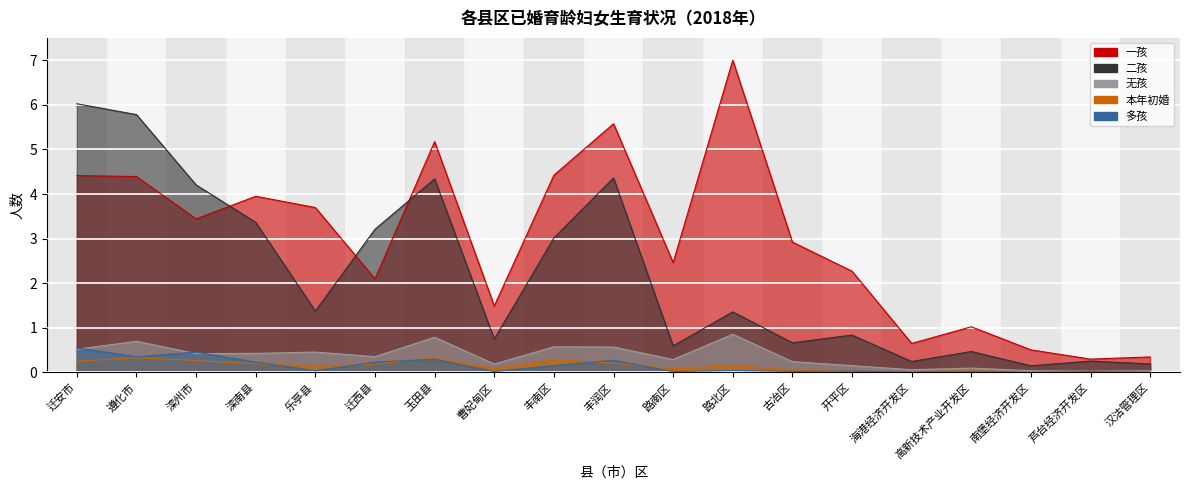

In 二孩, how many points are higher than both neighbors (excluding endpoints)?

6